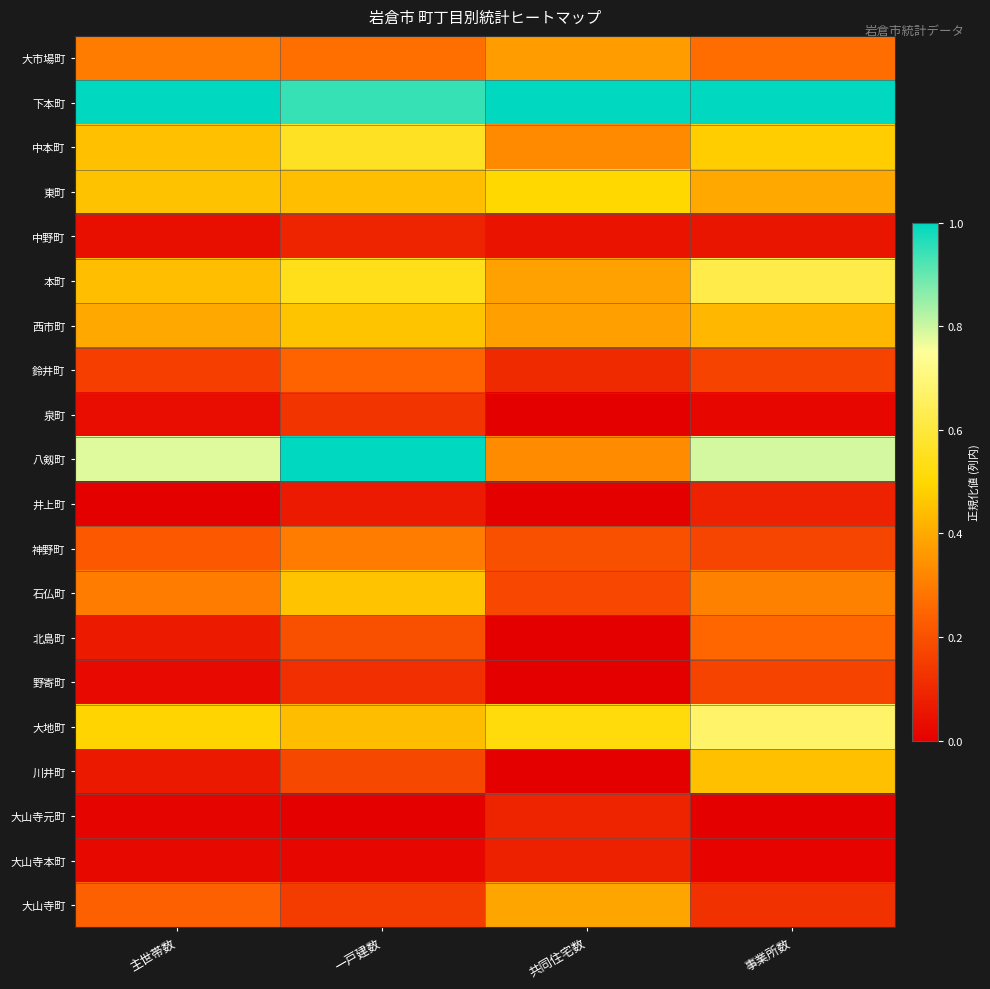

Reading left to right, extract all data points from this chart.

大市場町: 主世帯数=0.3	一戸建数=0.3	共同住宅数=0.4	事業所数=0.3
下本町: 主世帯数=1.0	一戸建数=0.9	共同住宅数=1.0	事業所数=1.0
中本町: 主世帯数=0.4	一戸建数=0.6	共同住宅数=0.3	事業所数=0.5
東町: 主世帯数=0.5	一戸建数=0.4	共同住宅数=0.5	事業所数=0.4
中野町: 主世帯数=0.0	一戸建数=0.1	共同住宅数=0.0	事業所数=0.1
本町: 主世帯数=0.4	一戸建数=0.5	共同住宅数=0.4	事業所数=0.6
西市町: 主世帯数=0.4	一戸建数=0.5	共同住宅数=0.4	事業所数=0.4
鈴井町: 主世帯数=0.2	一戸建数=0.2	共同住宅数=0.1	事業所数=0.2
泉町: 主世帯数=0.0	一戸建数=0.1	共同住宅数=0.0	事業所数=0.0
八剱町: 主世帯数=0.8	一戸建数=1.0	共同住宅数=0.3	事業所数=0.8
井上町: 主世帯数=0.0	一戸建数=0.1	共同住宅数=0.0	事業所数=0.1
神野町: 主世帯数=0.2	一戸建数=0.3	共同住宅数=0.2	事業所数=0.2
石仏町: 主世帯数=0.3	一戸建数=0.5	共同住宅数=0.2	事業所数=0.3
北島町: 主世帯数=0.1	一戸建数=0.2	共同住宅数=0.0	事業所数=0.3
野寄町: 主世帯数=0.0	一戸建数=0.1	共同住宅数=0.0	事業所数=0.2
大地町: 主世帯数=0.5	一戸建数=0.4	共同住宅数=0.5	事業所数=0.7
川井町: 主世帯数=0.1	一戸建数=0.2	共同住宅数=0.0	事業所数=0.4
大山寺元町: 主世帯数=0.0	一戸建数=0.0	共同住宅数=0.1	事業所数=0.0
大山寺本町: 主世帯数=0.0	一戸建数=0.0	共同住宅数=0.1	事業所数=0.0
大山寺町: 主世帯数=0.2	一戸建数=0.1	共同住宅数=0.4	事業所数=0.1